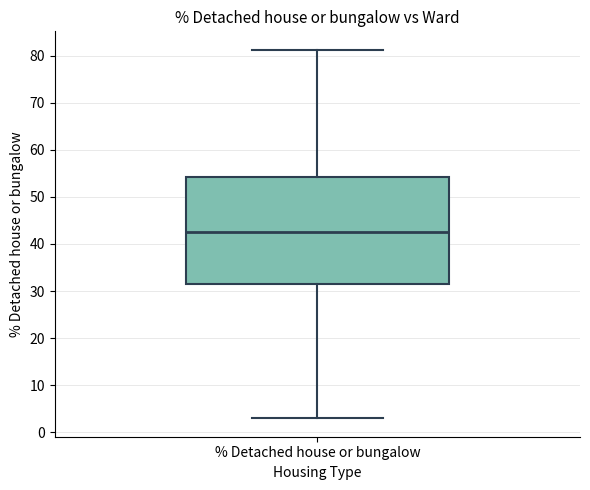

Transcribe this box plot: give where the median line is, the range the box spans, and where the two whiskers end, as read against the y-axis. The values are not printed on the chart, so give them approximately, as read against the axis.

median 43, box 31 to 54, whiskers 3 to 81